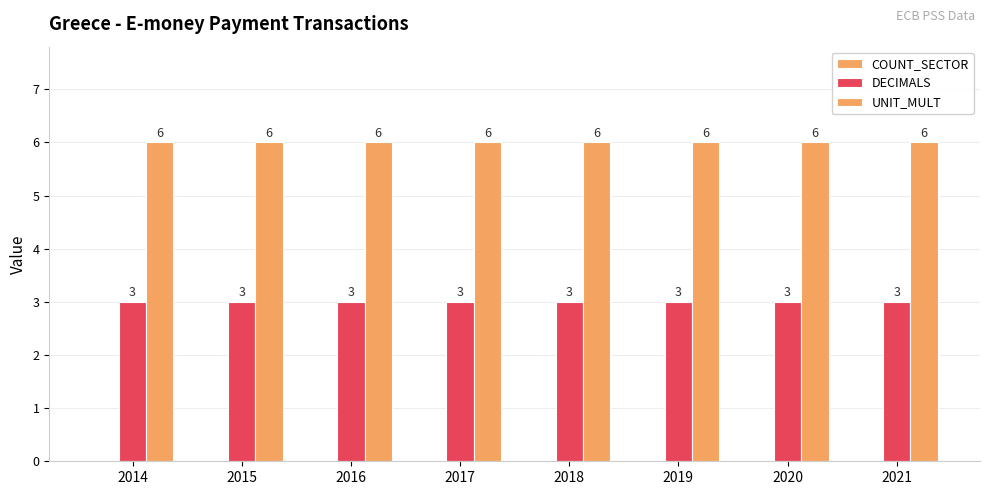

How many bars are there in each group?

2